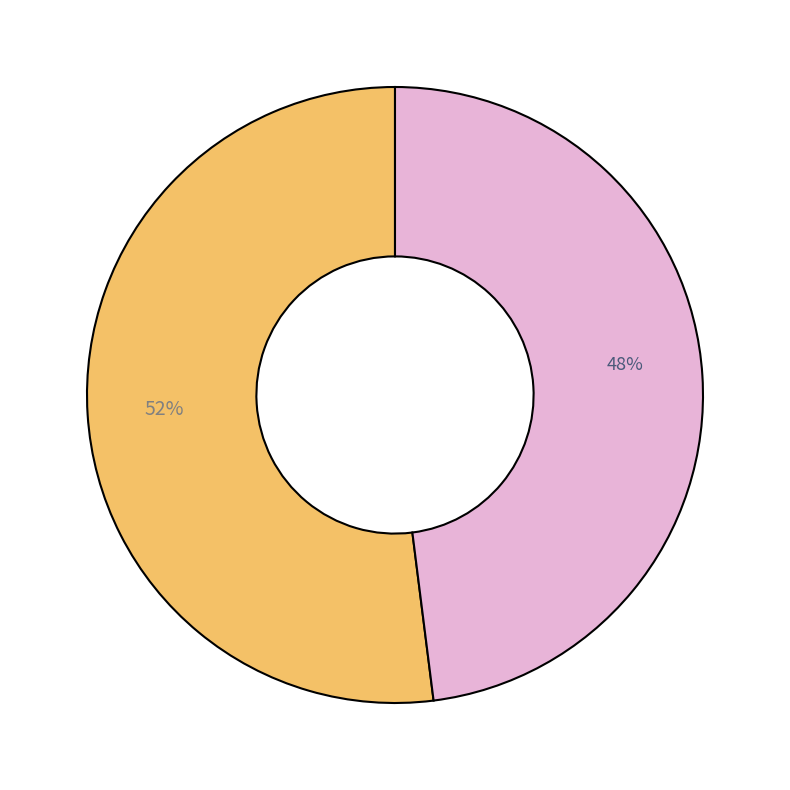

Is there a majority slice in this chart?

Yes